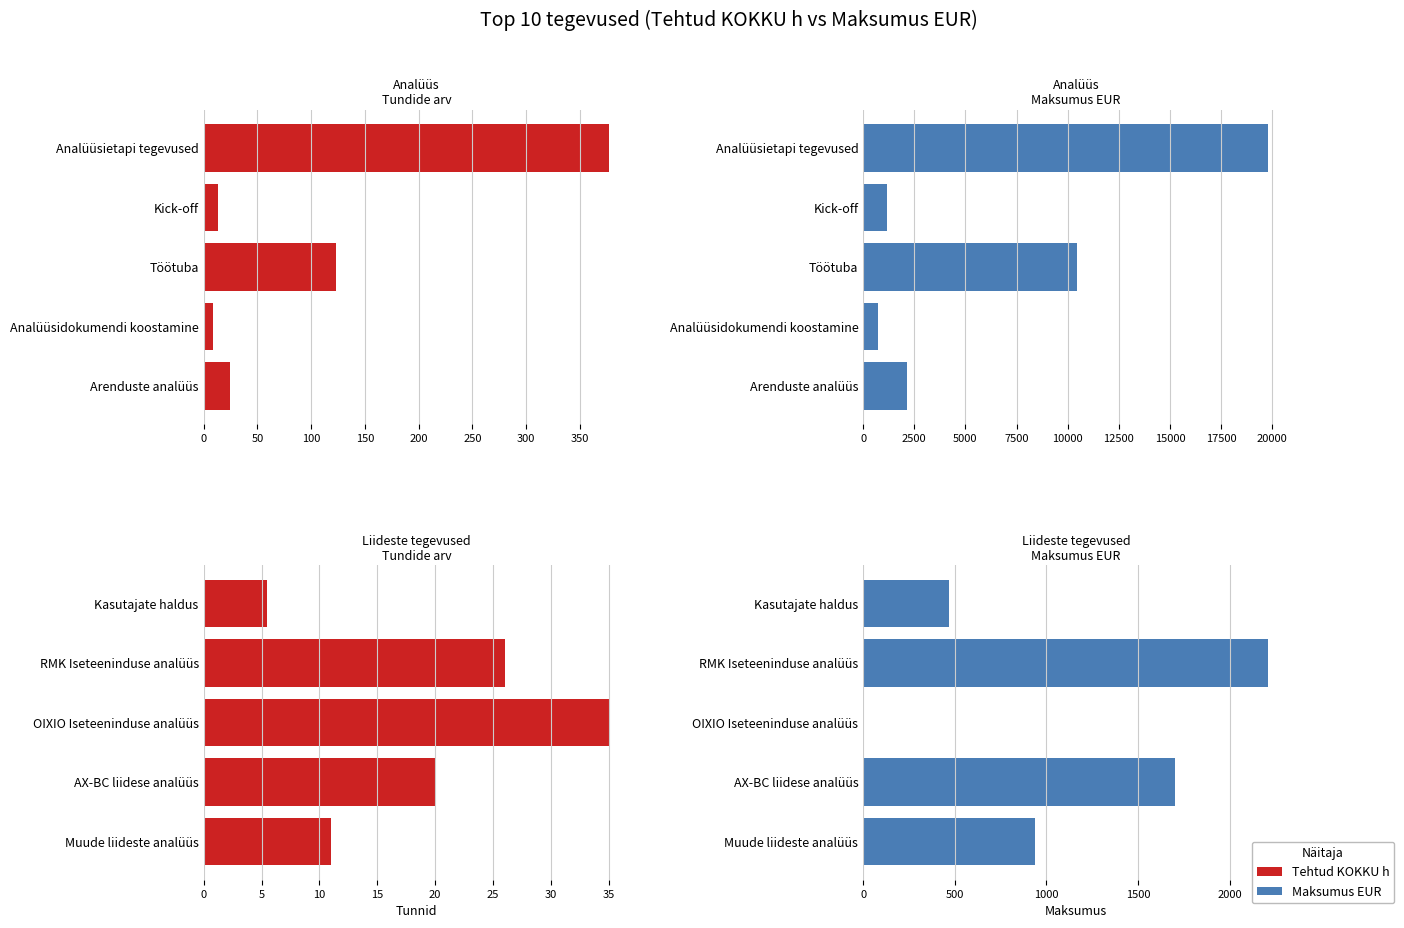

What is the average value of the Tehtud KOKKU h series?

19.5